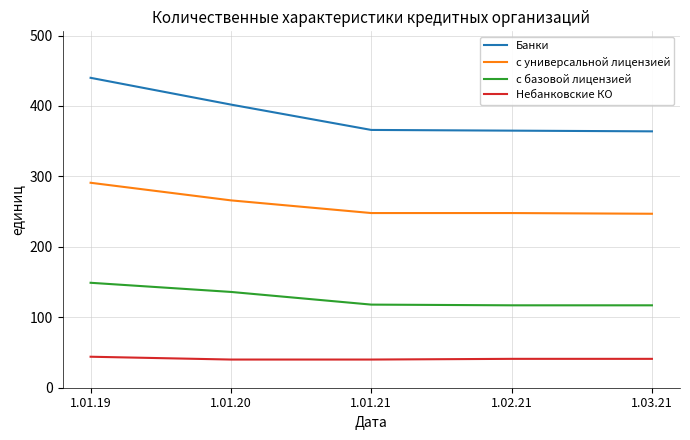

Which series has the largest total across all categories?

Банки